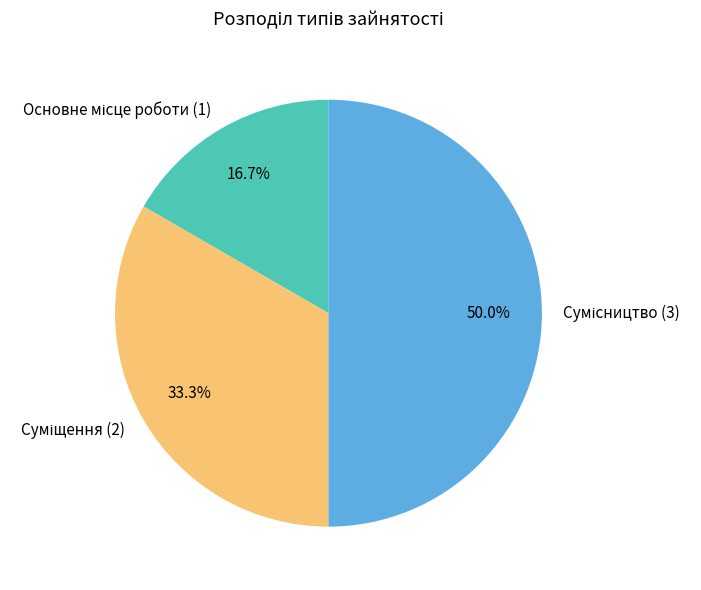

How many slices are in this pie chart?

3